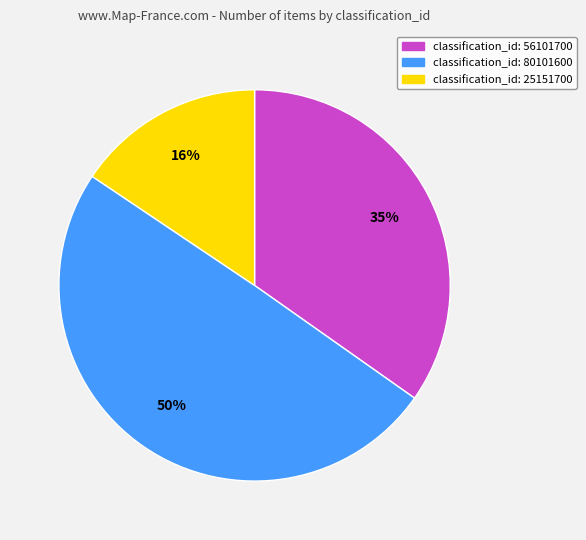

To the nearest percent, what is the difference between the largest and smallest slice percentages?

34%